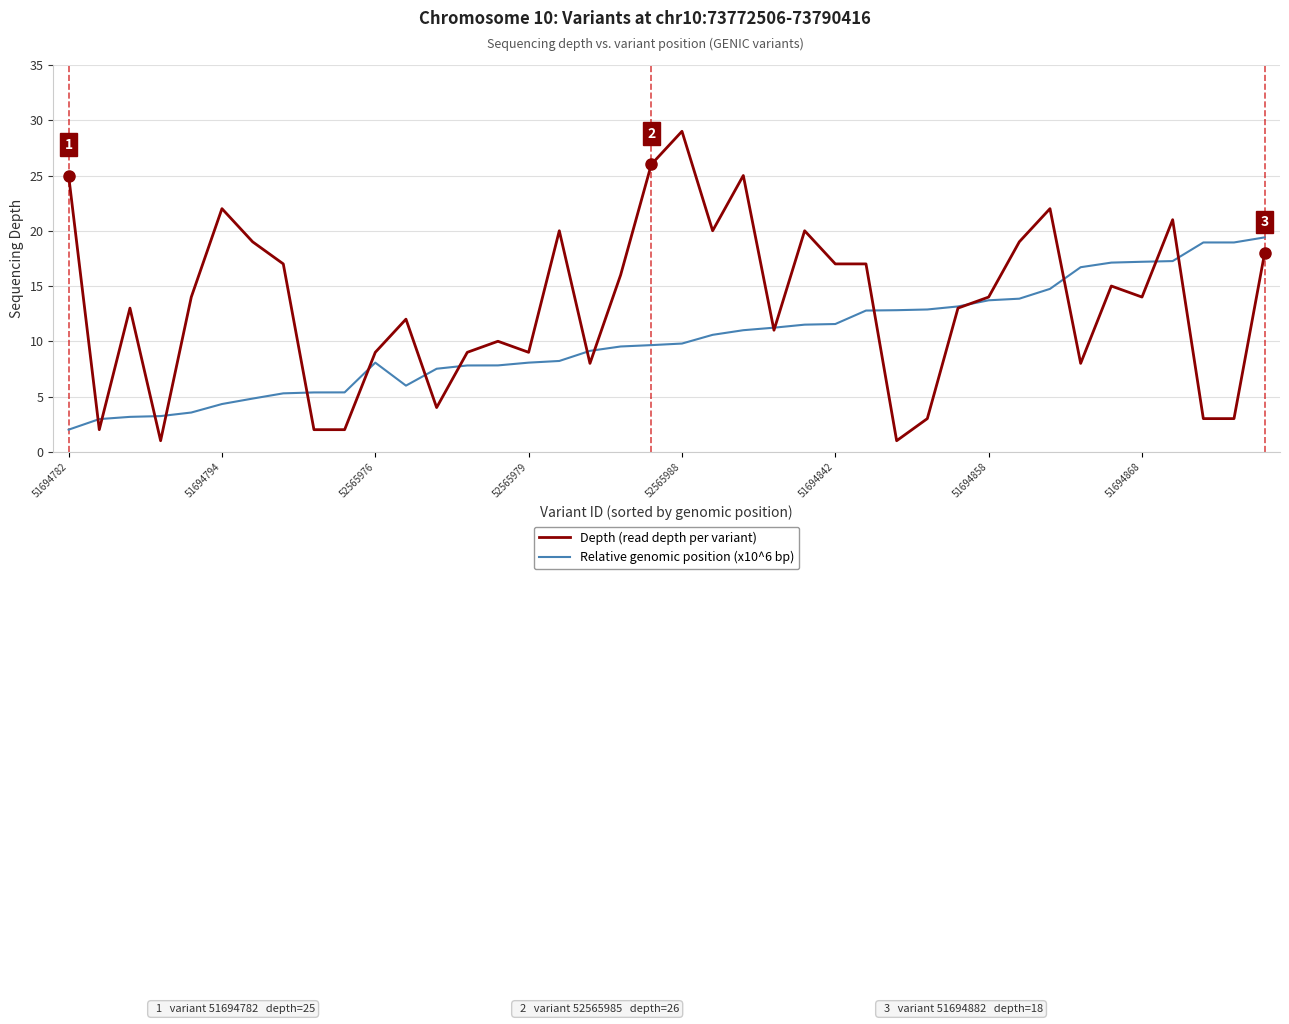

Which series has the largest total across all categories?

Depth (read depth per variant)